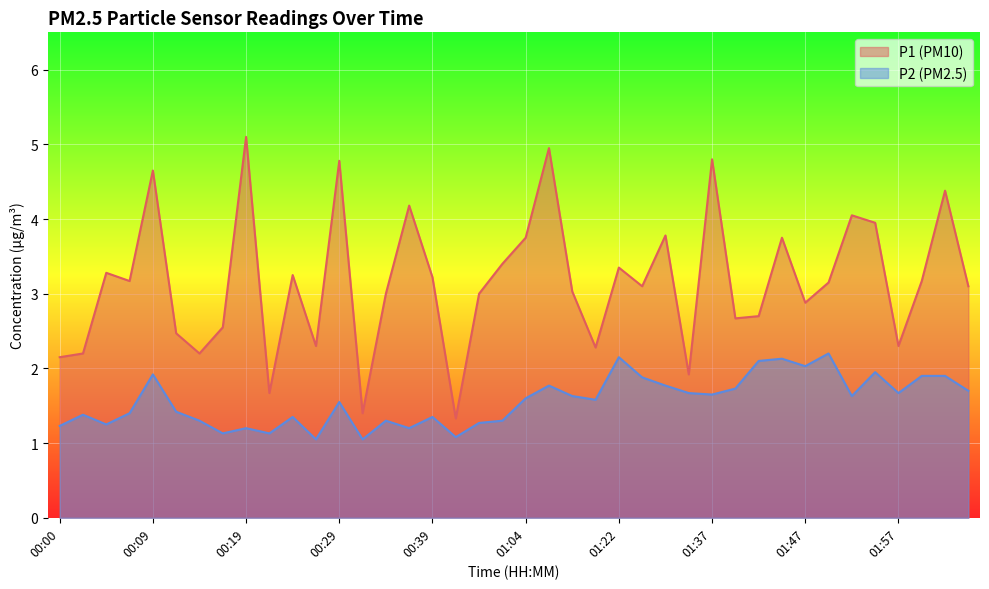

Is it true that P2 equals 2.1 at 00:57?

False